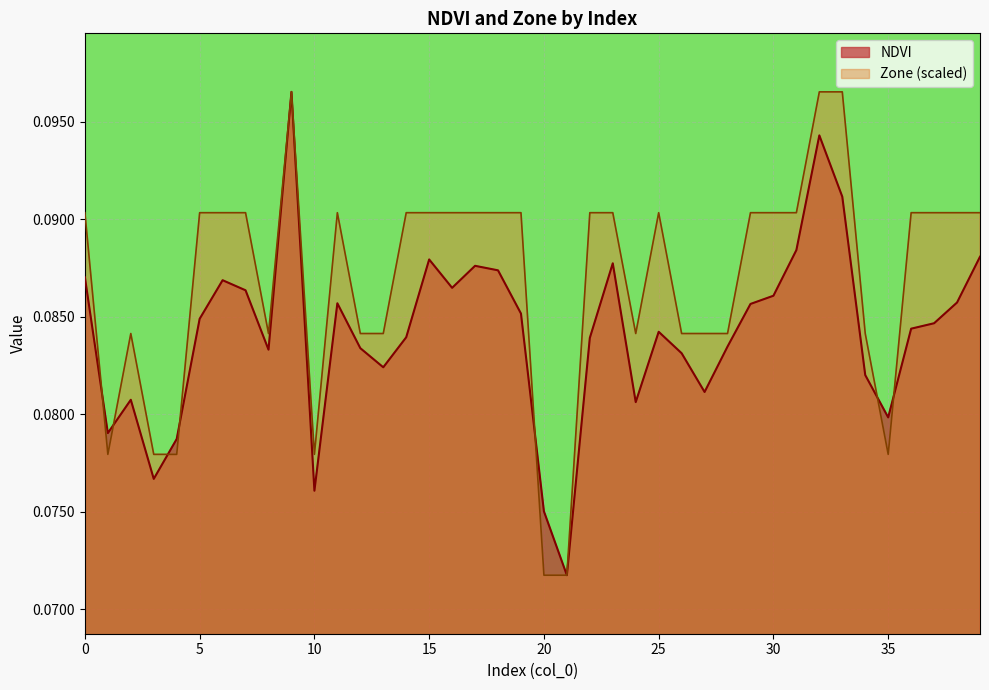

What is the lowest value of the Zone series?

0.1